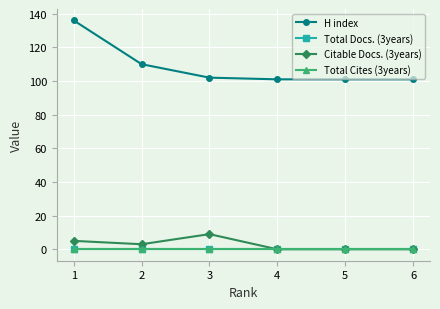

Is this an area chart (filled region under the line)?

No